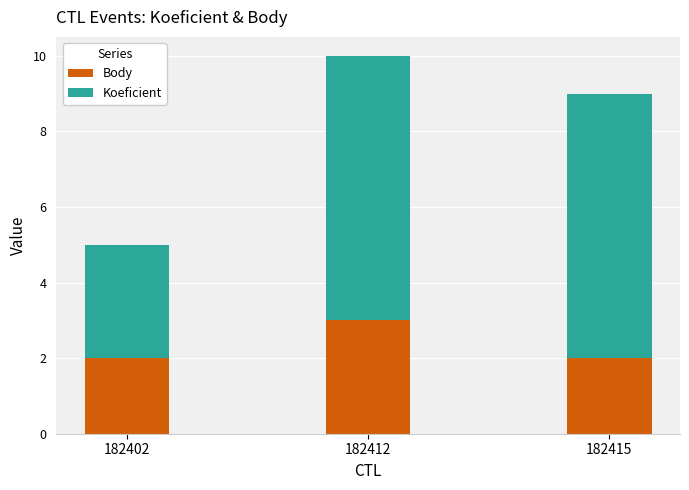

What is the value of the Body bar at the 3rd from the left?

2